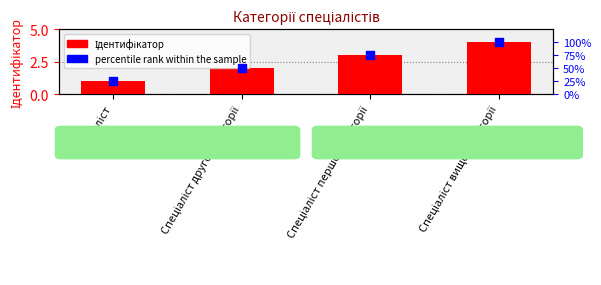

Which series has the largest total across all categories?

percentile rank